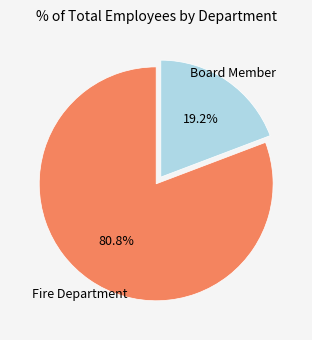

To the nearest percent, what is the difference between the Fire Department and Board Member slice percentages?

62%